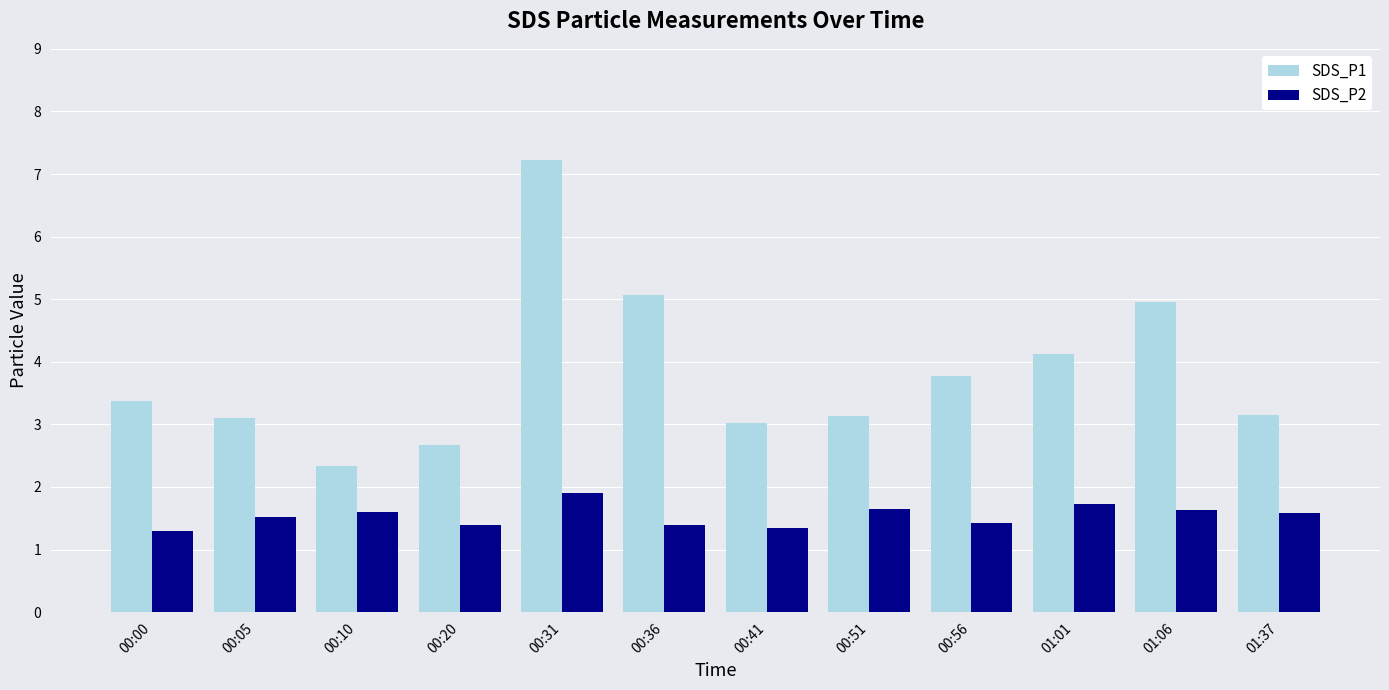

What is the sum of all SDS_P2 values?

18.5